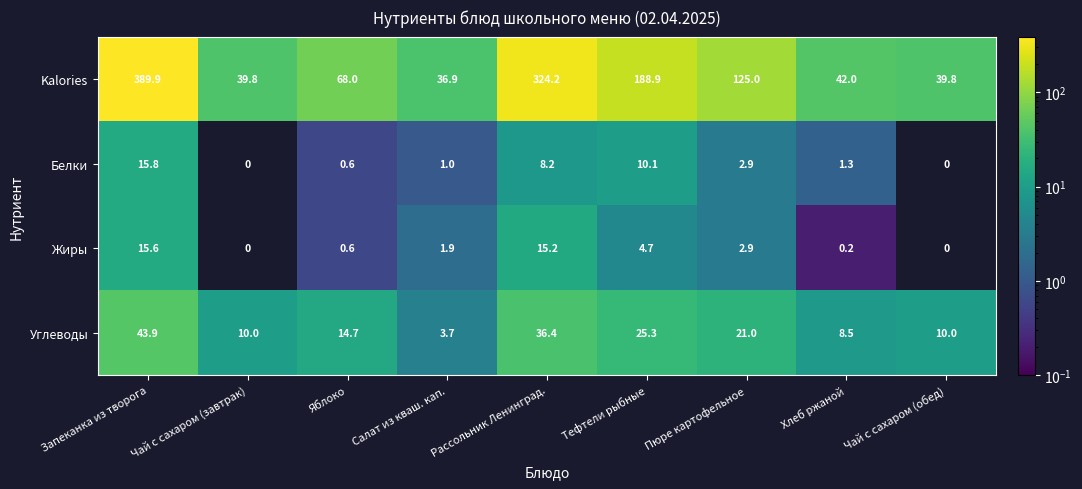

What is the total value across all series at Чай с сахаром (обед)?

49.8